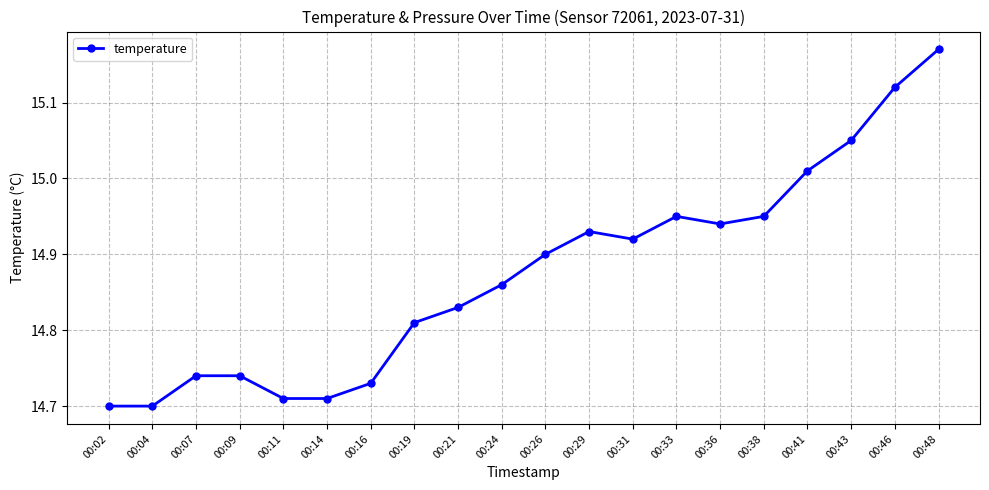

True or false: the data shows 14.9 at 00:33.

True